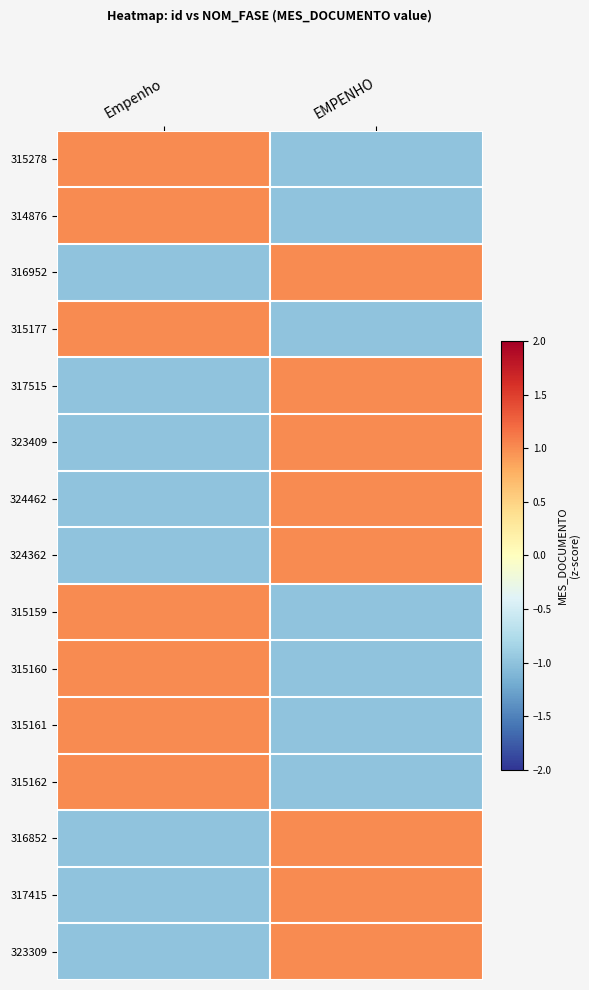

Rank the series at Empenho from lowest to highest value.

316952, 317515, 323409, 324462, 324362, 316852, 317415, 323309, 315278, 314876, 315177, 315159, 315160, 315161, 315162